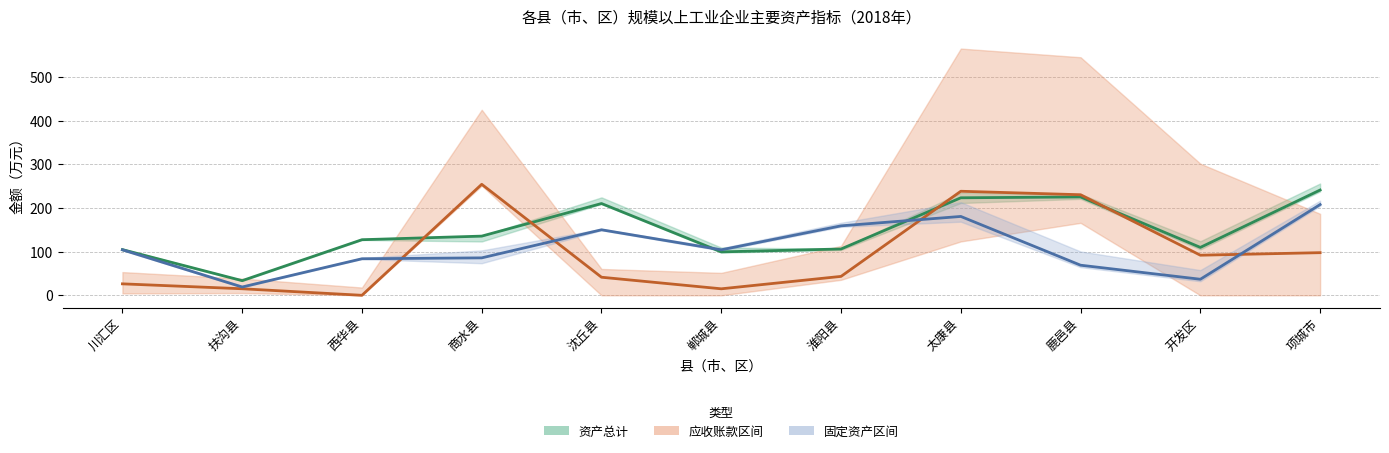

Does the chart have visible grid lines?

Yes